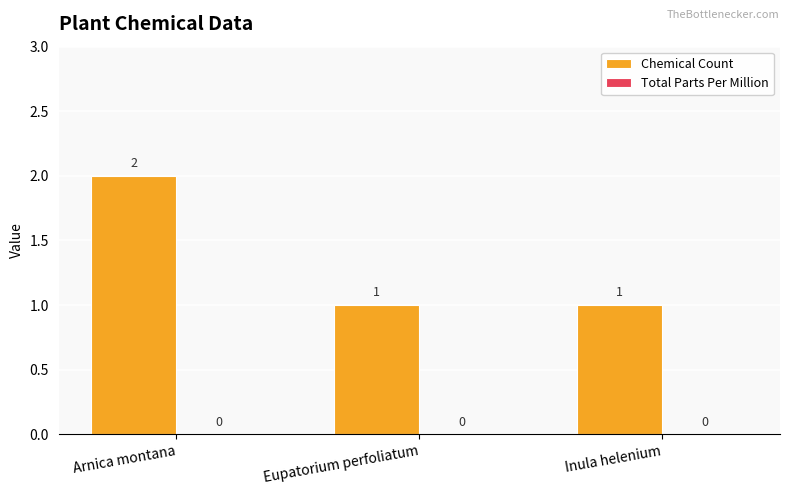

Count the number of categories in the chart.

3